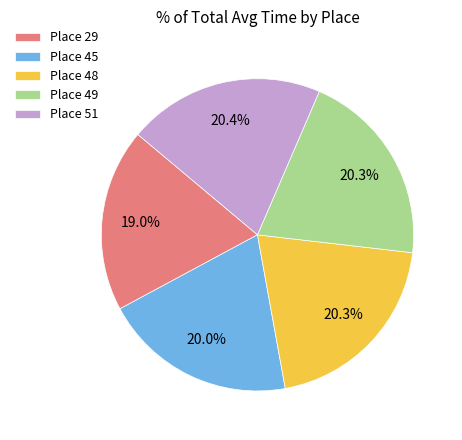

Does Place 29 account for over 50% of the chart?

No